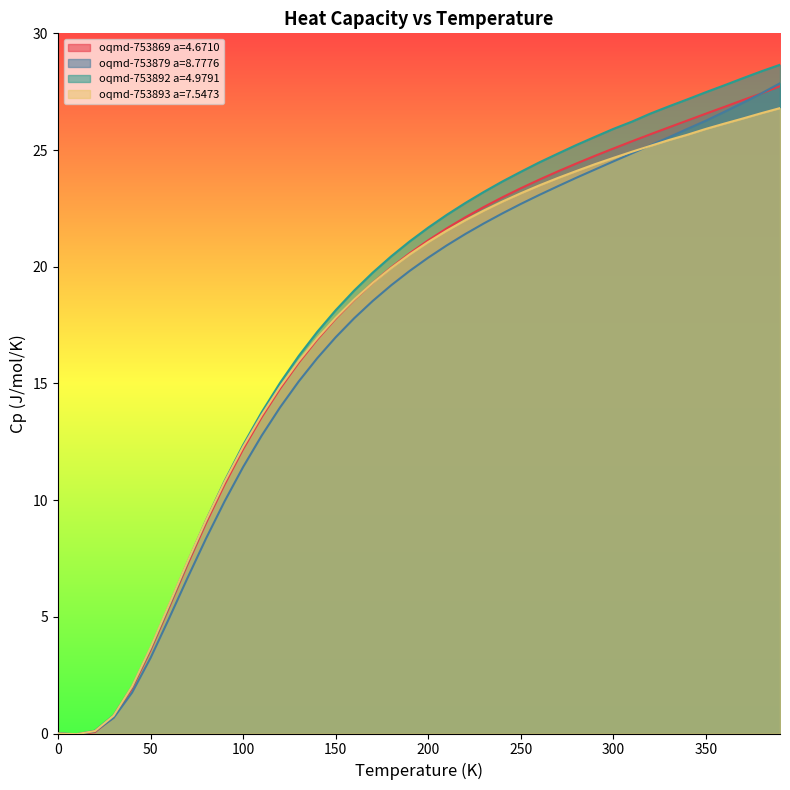

What is the total value across all series at 380.0?

109.8